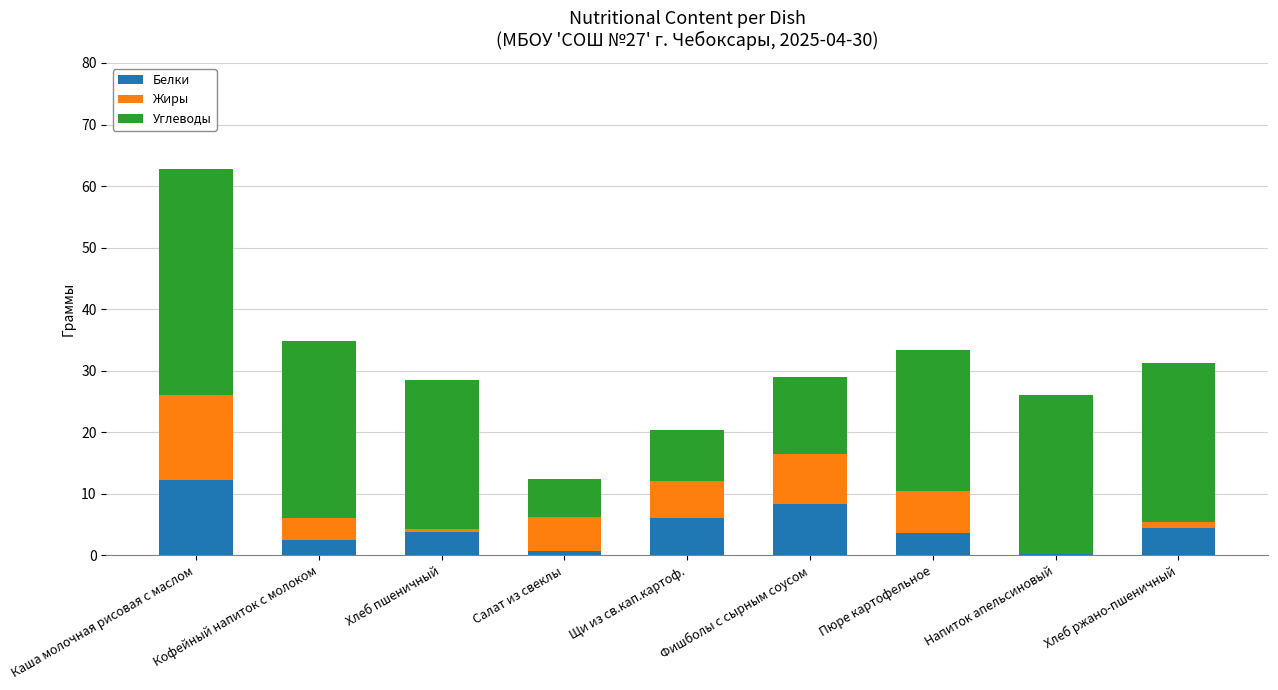

What is the maximum value for Белки?

12.2